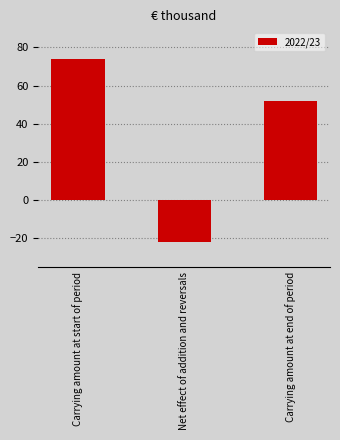

Rank the categories by value from lowest to highest.

Net effect of addition and reversals, Carrying amount at end of period, Carrying amount at start of period